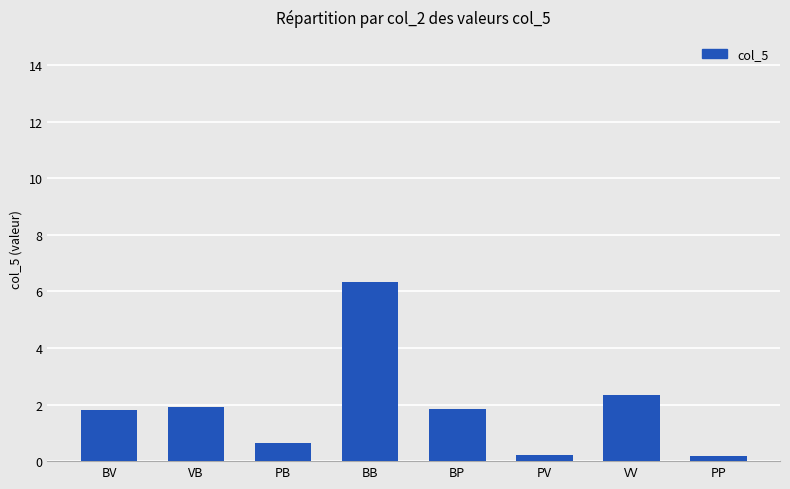

What position from the left is PV?

6